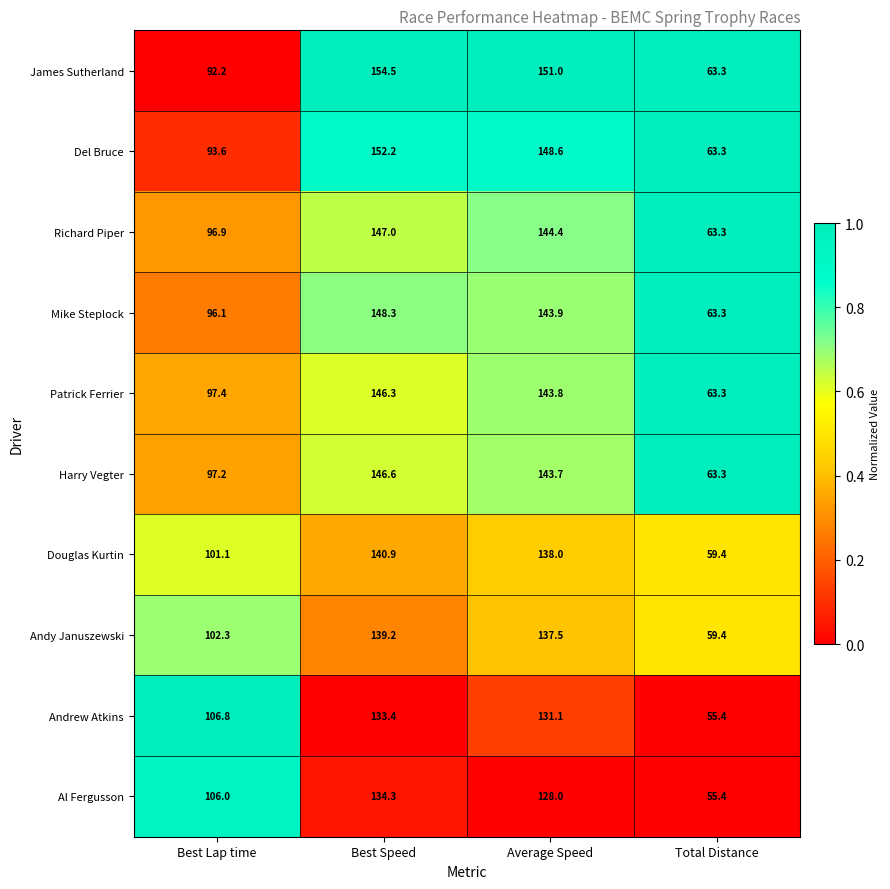

Which series has the largest total across all categories?

James Sutherland